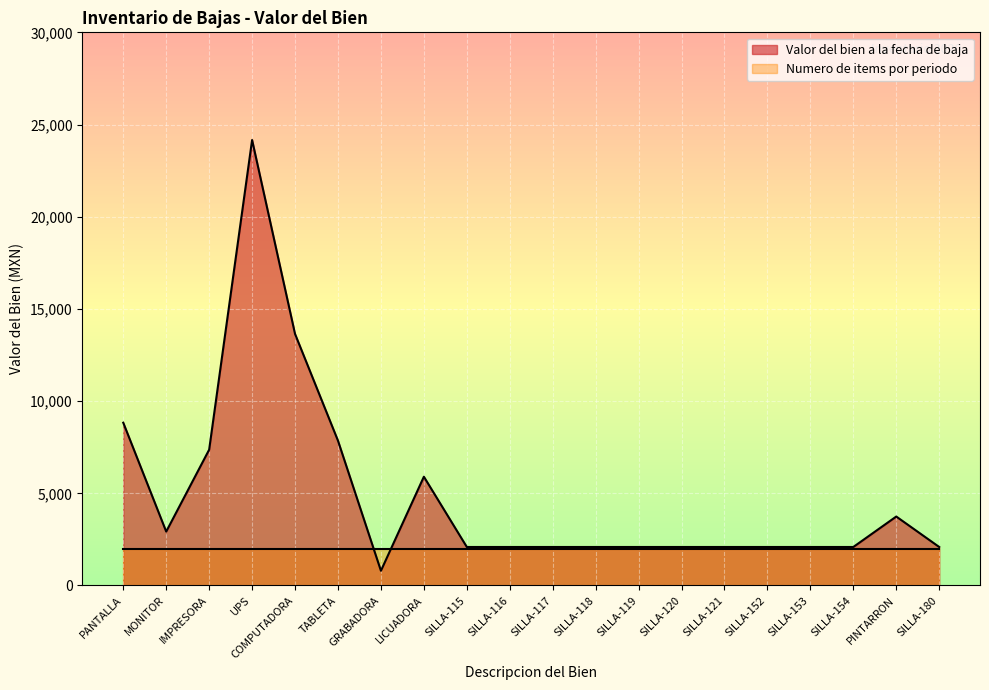

The value at SILLA-152 is 2088.0. True or false?

True